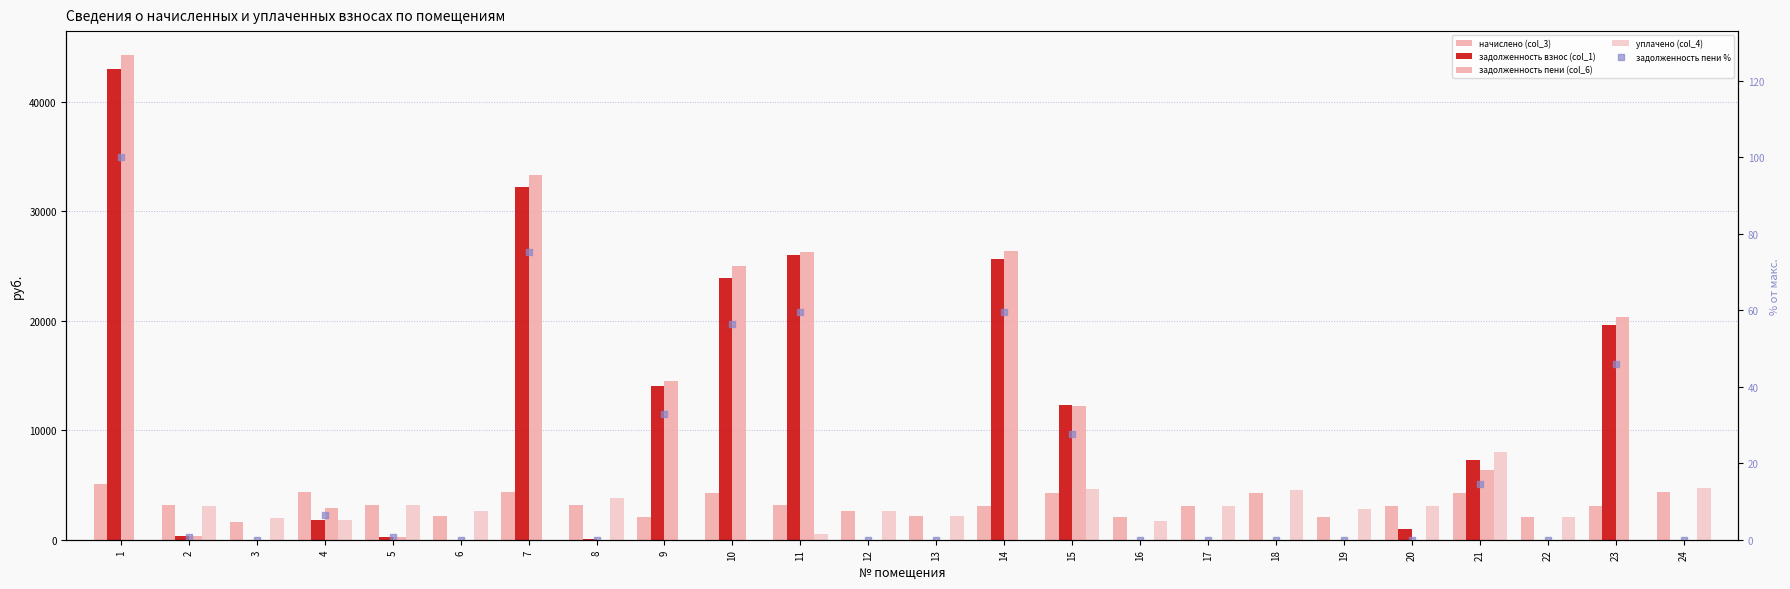

Which series has the widest spread of Y values?

задолженность пени (col_6)